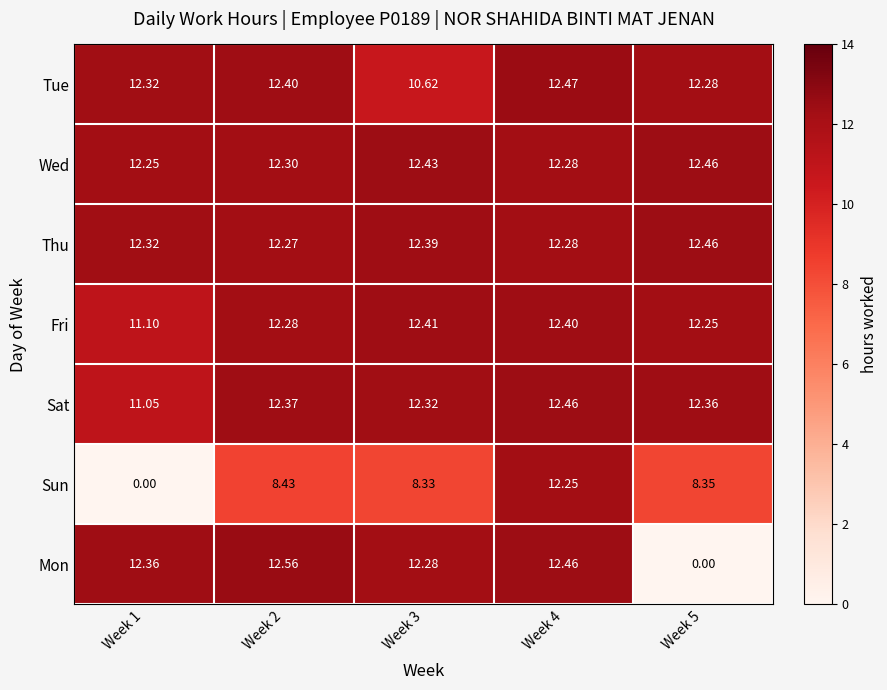

At Week 3, list the series in order from largest to smallest.

Wed, Fri, Thu, Sat, Mon, Tue, Sun